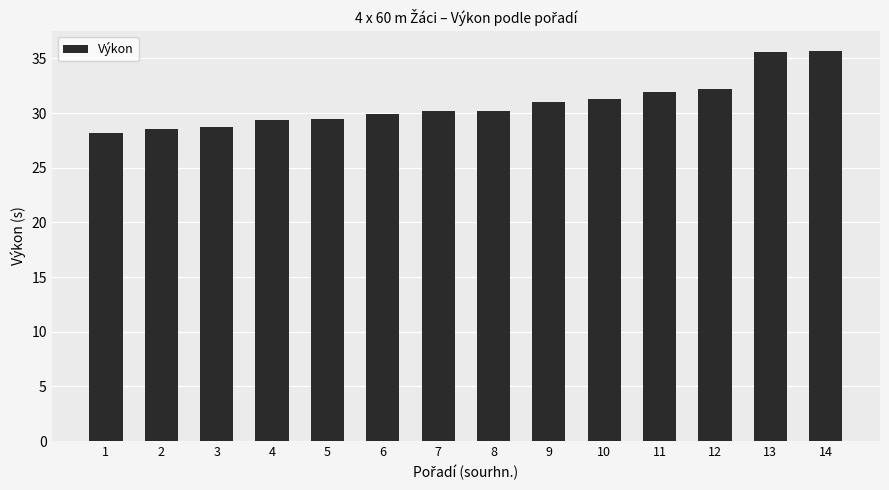

What is the maximum value shown in the chart?

35.7